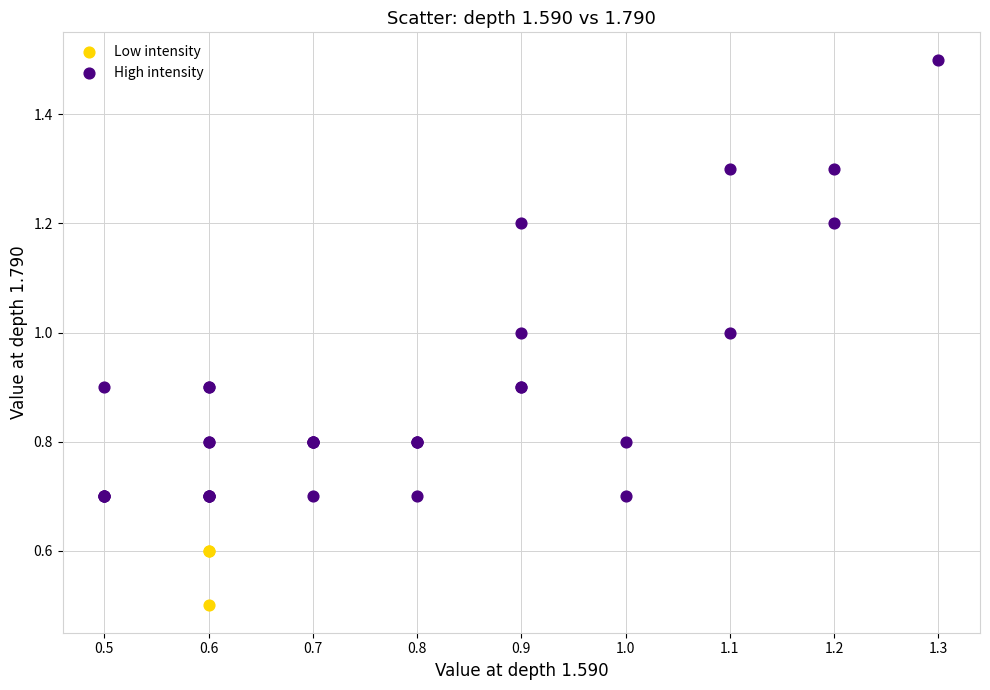

Which series has the largest Y range (max minus min)?

High intensity